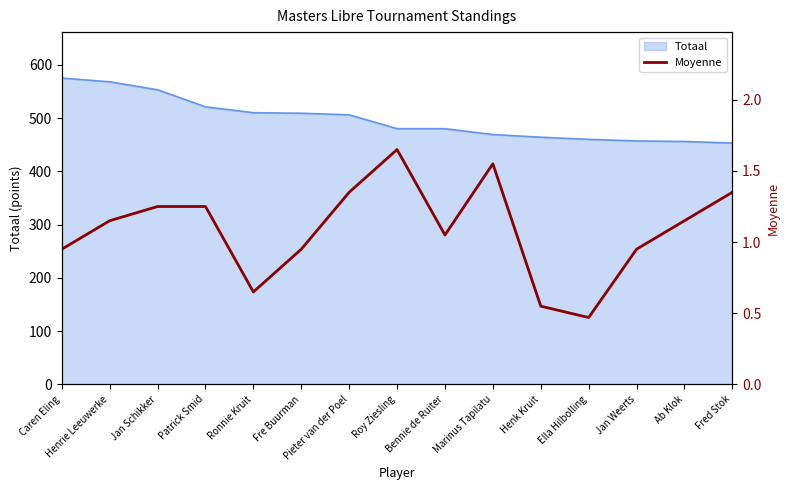

Which category has the highest value across all series?

Roy Ziesling